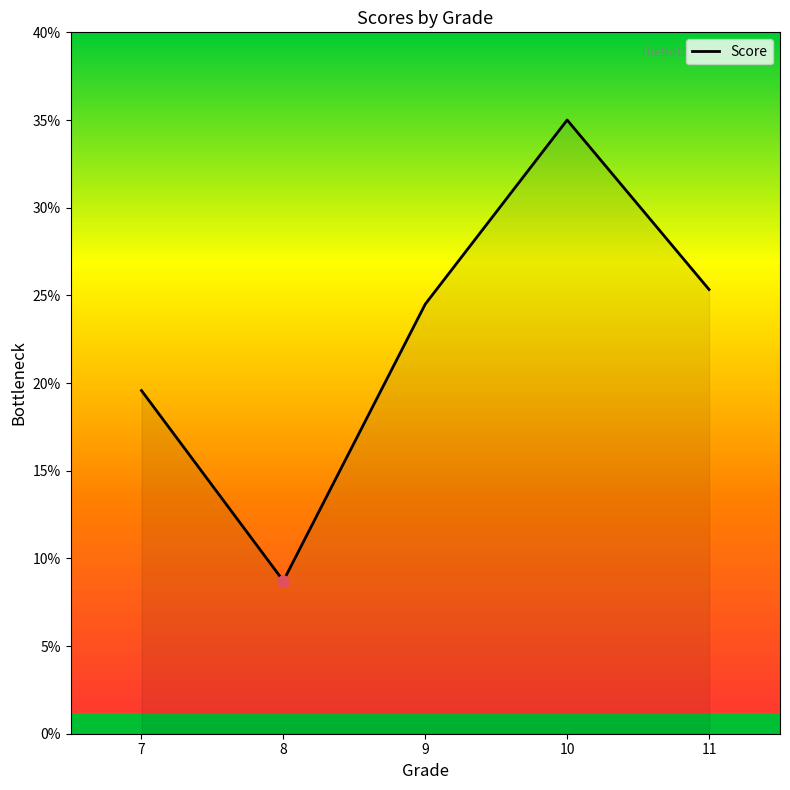

Rank the categories by value from highest to lowest.

10, 11, 9, 7, 8